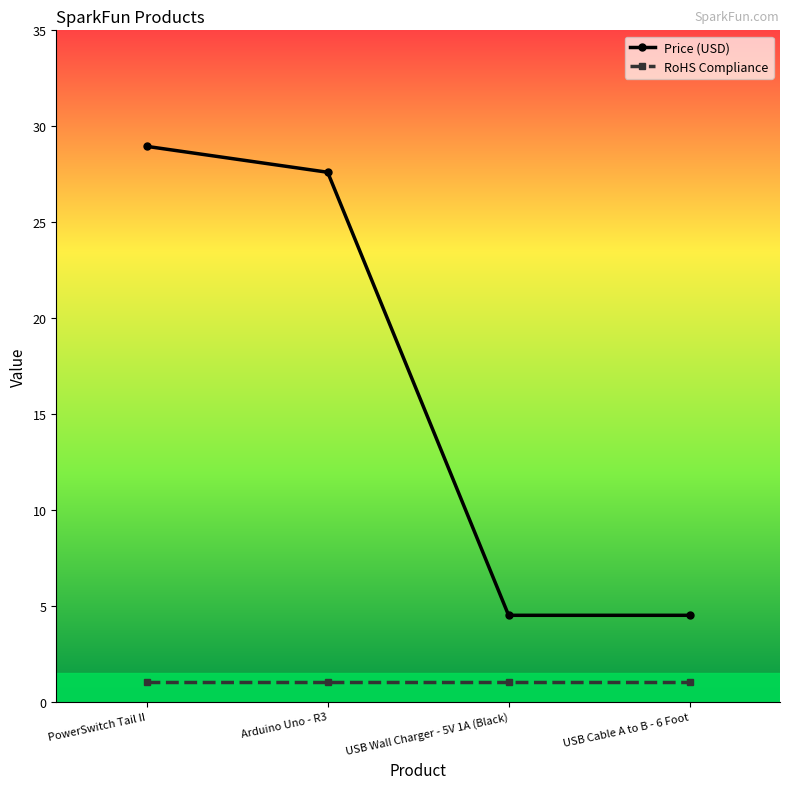

Which series has the largest total across all categories?

Price (USD)